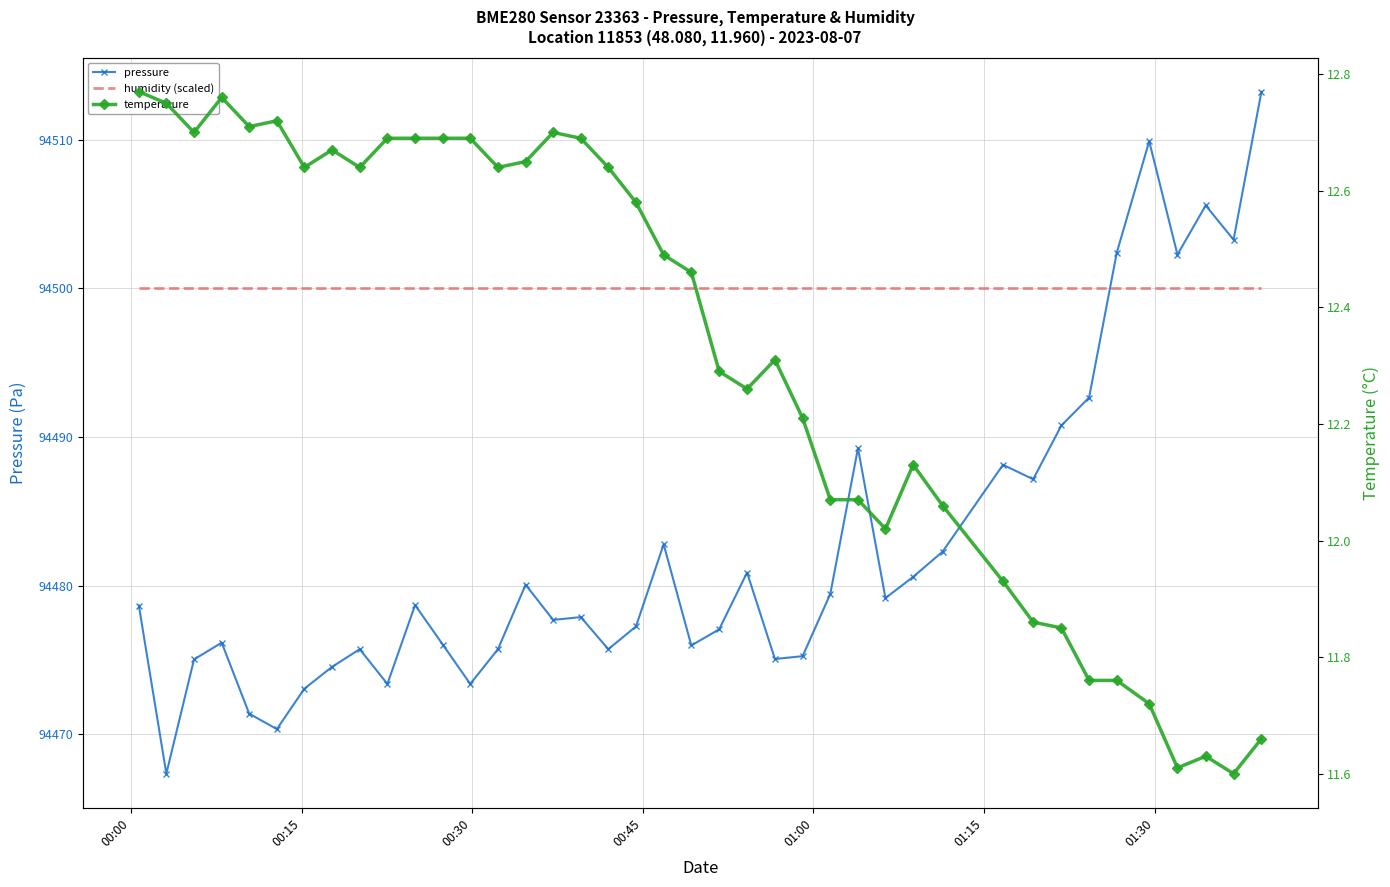

How many data points in temperature are above 12?

30